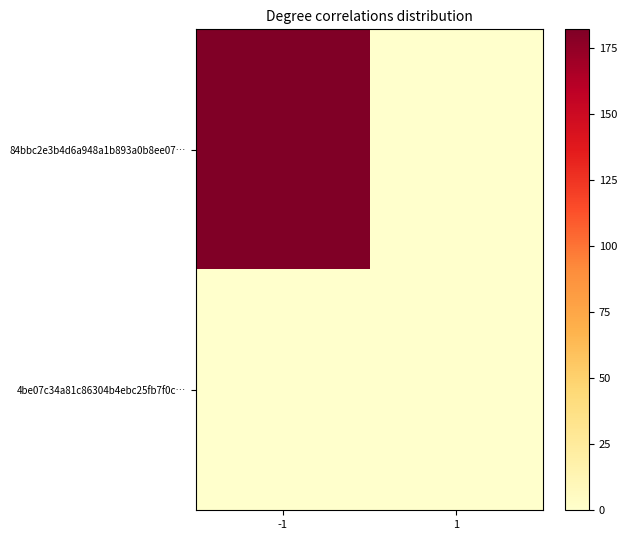

Reading left to right, transcribe all the data shown in this chart.

84bbc2e3b4d6a948a1b893a0b8ee07…: -1=182	1=0
4be07c34a81c86304b4ebc25fb7f0c…: -1=0	1=0